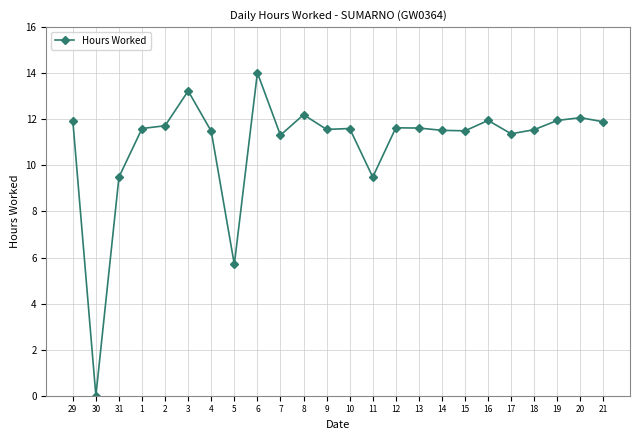

Where does the data first go above 11?

29